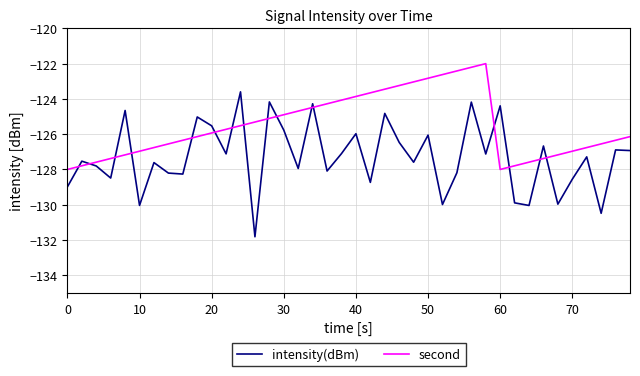

What are all the series names shown in the legend?

intensity(dBm), second